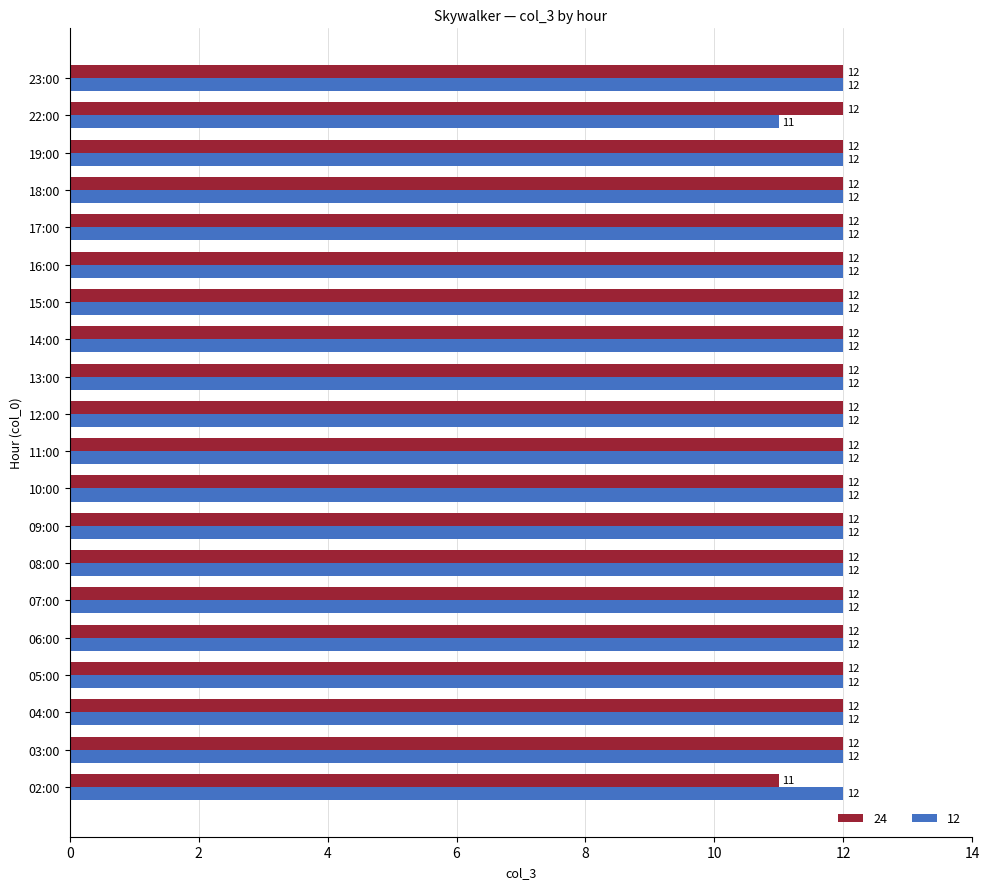

Which series changed the most between 10:00 and 22:00?

12